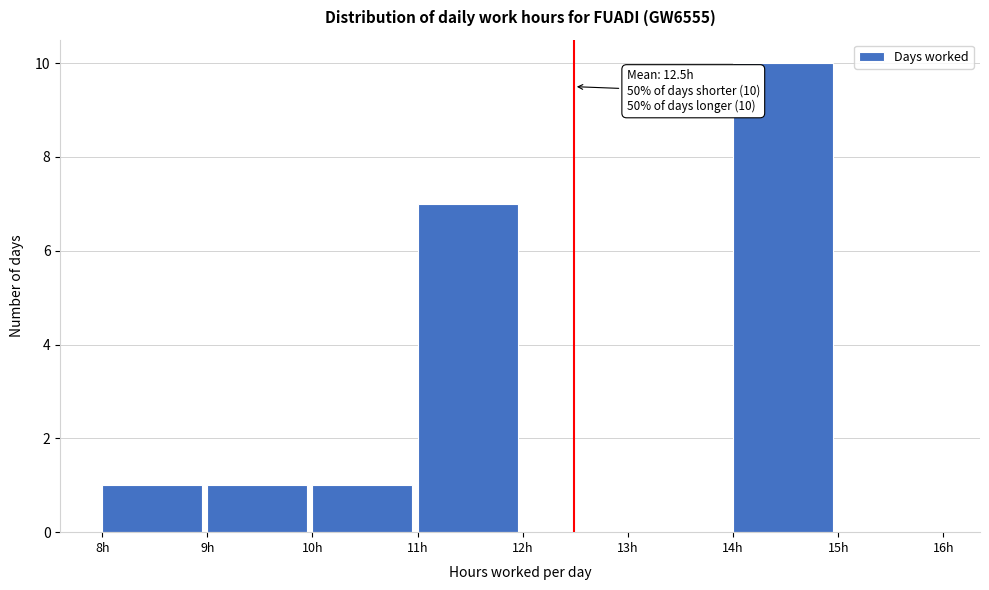

Over which range of the x-axis is the bar tallest?

14 to 15